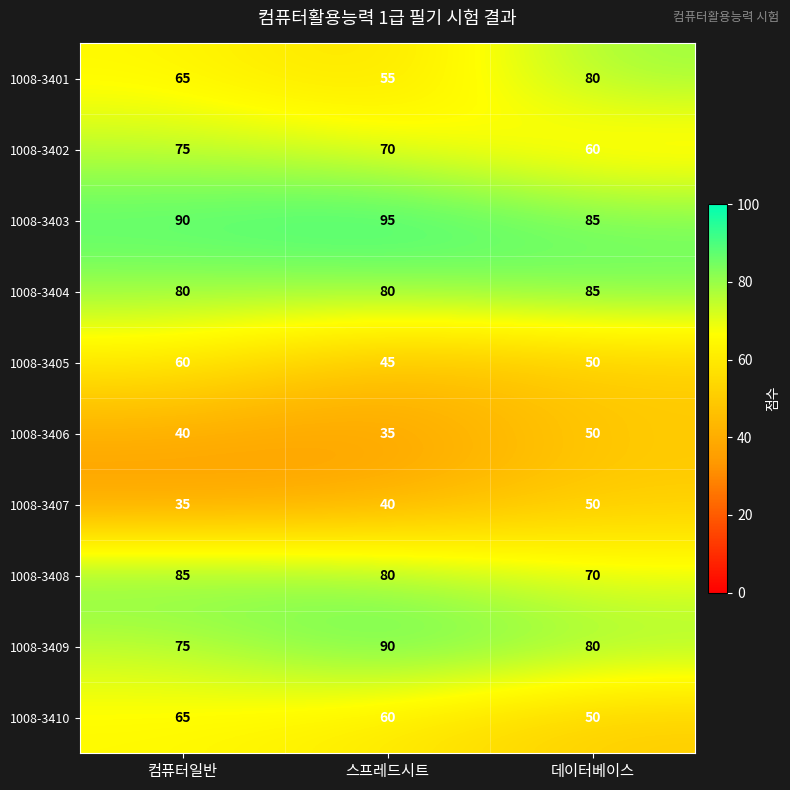

Is the value of 1008-3404 at 컴퓨터일반 greater than the value of 1008-3410 at 데이터베이스?

Yes